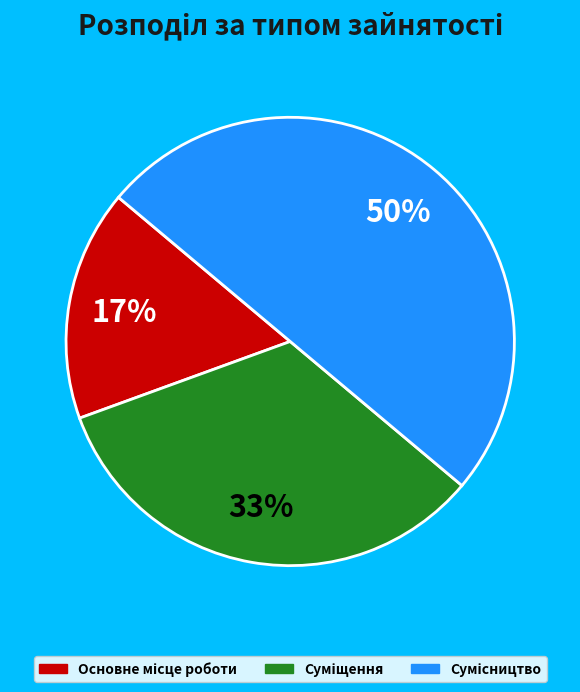

To the nearest percent, what is the difference between the largest and smallest slice percentages?

33%